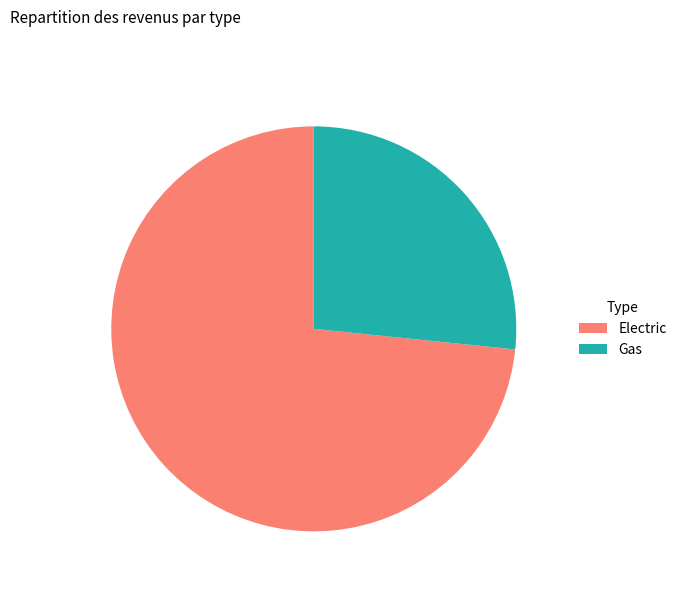

Which has a higher value, Gas or Electric?

Electric